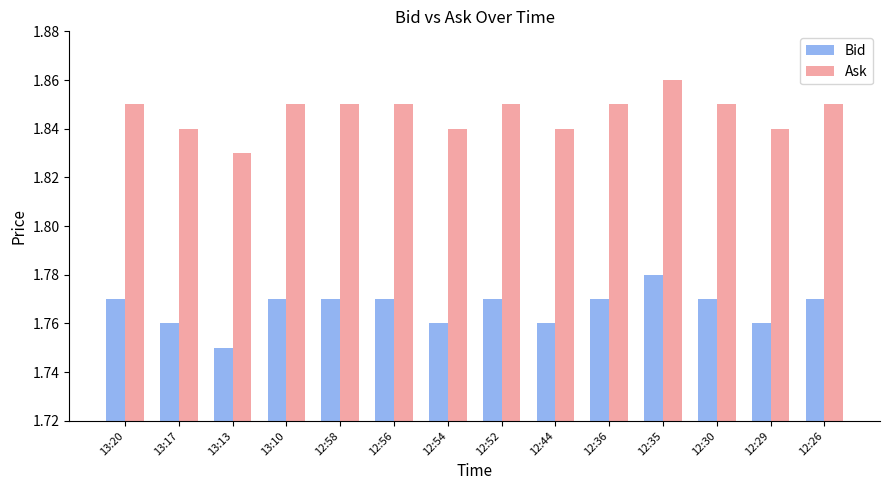

Which series has the largest total across all categories?

Ask